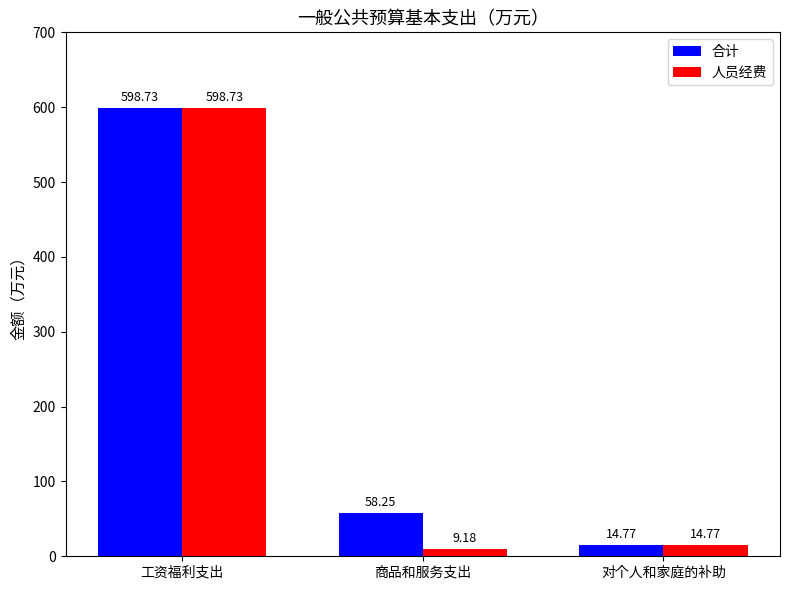

How many groups of bars are there?

3